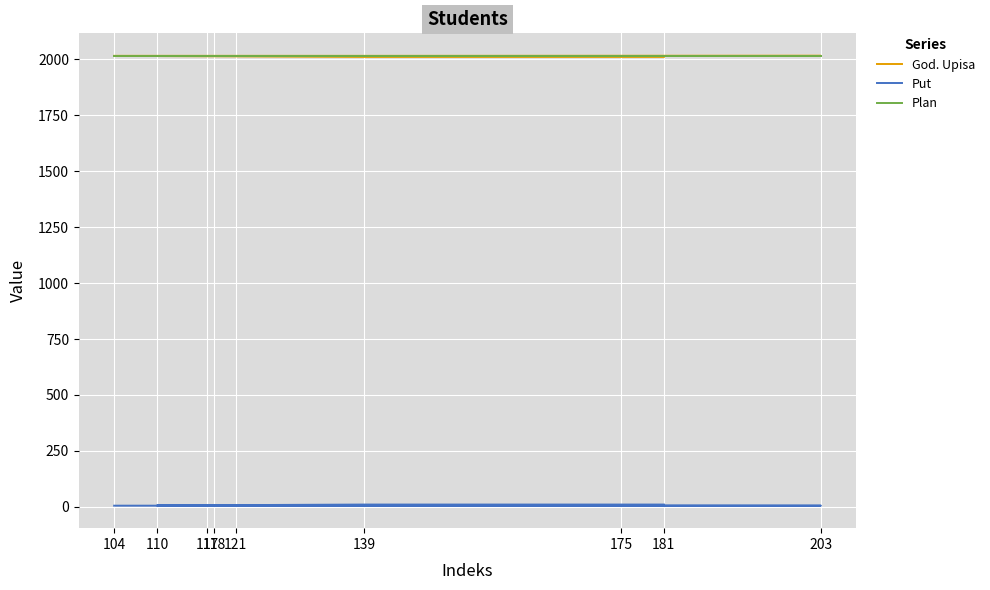

Count the number of categories in the chart.

9